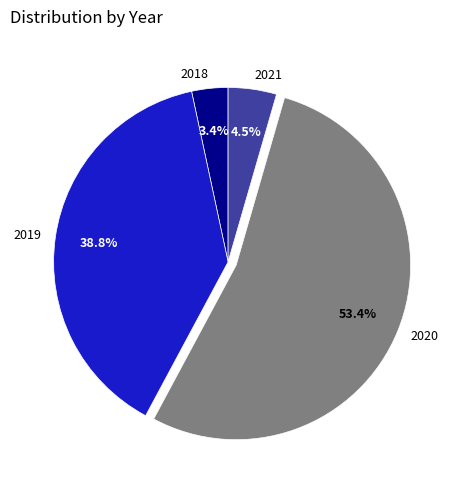

Which slice is the largest?

2020